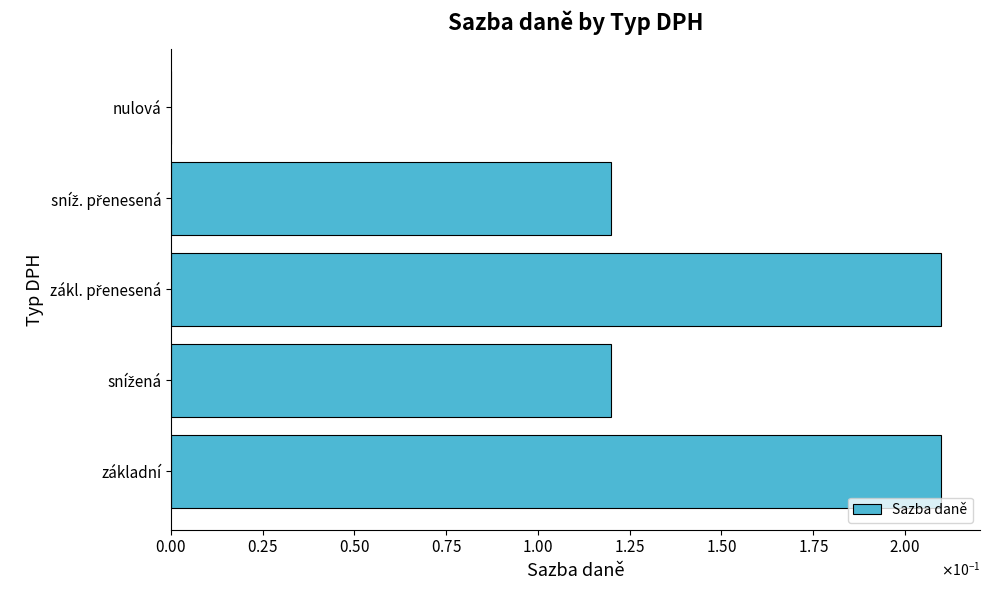

What is the greatest value displayed?

0.2